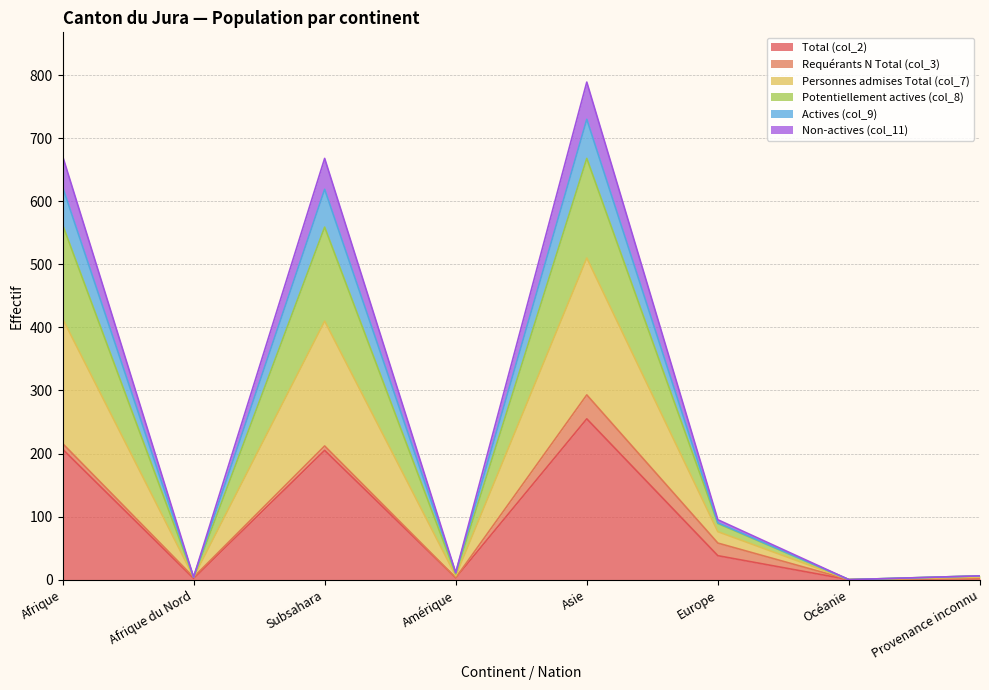

What are all the series names shown in the legend?

Total (col_2), Requérants N Total (col_3), Personnes admises Total (col_7), Potentiellement actives (col_8), Actives (col_9), Non-actives (col_11)